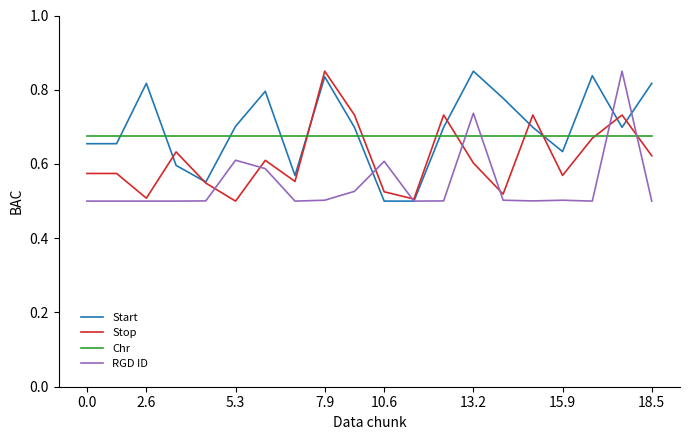

True or false: Chr and Start cross at least once.

True